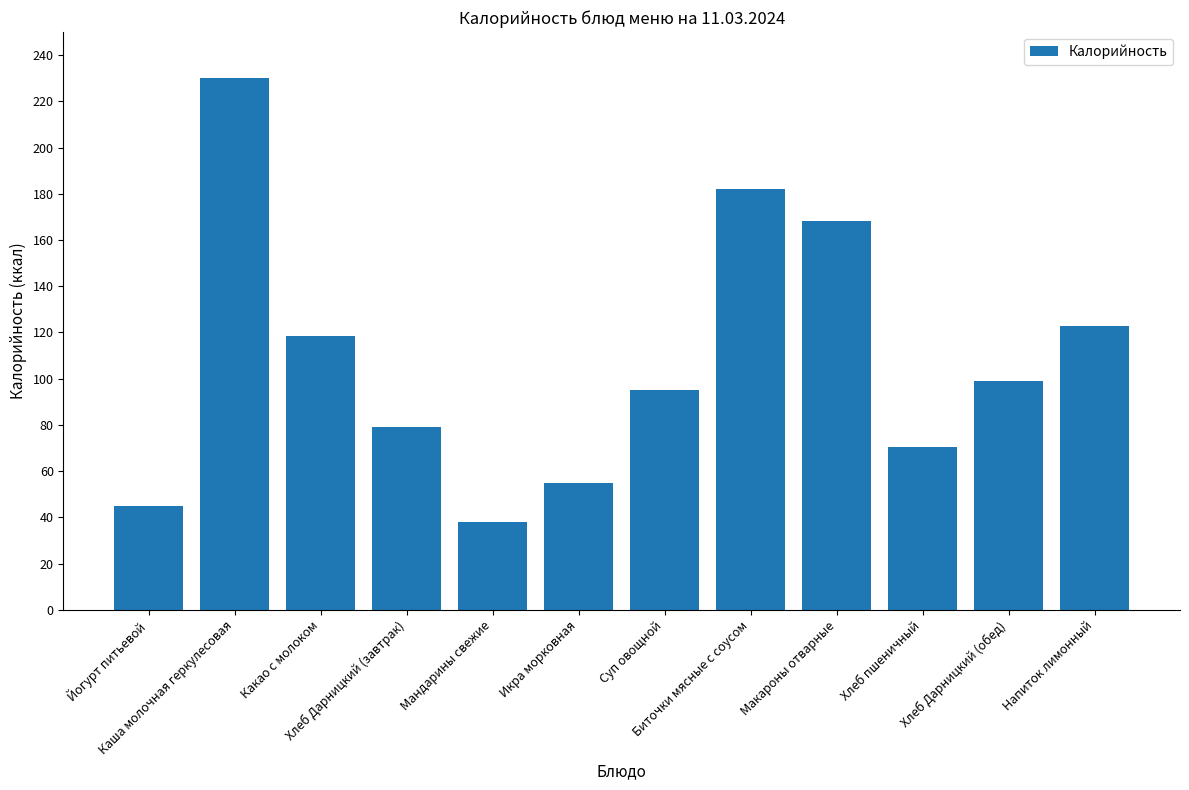

What is the average value?

108.6